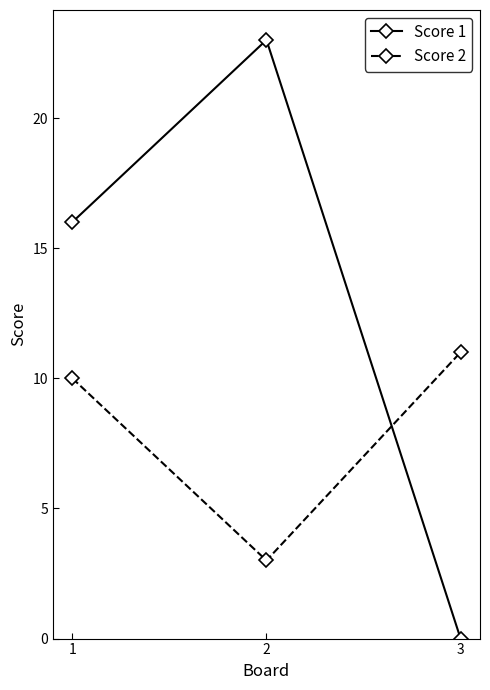

Does the chart have visible grid lines?

No